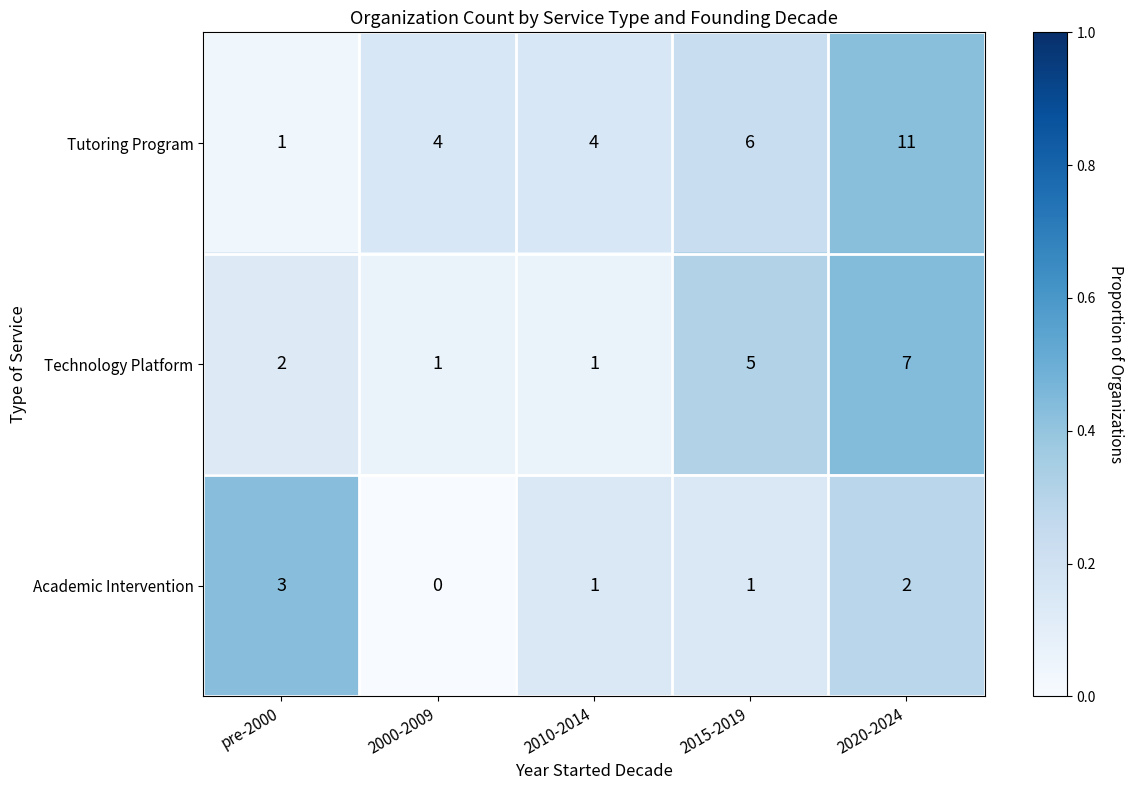

What is the spread (max minus min) of values at 2020-2024?

9